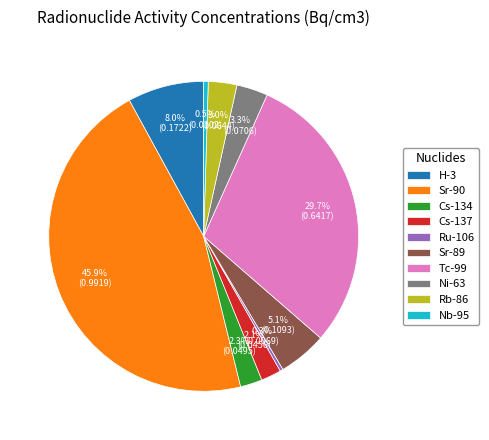

What is the largest slice in the pie chart?

Sr-90